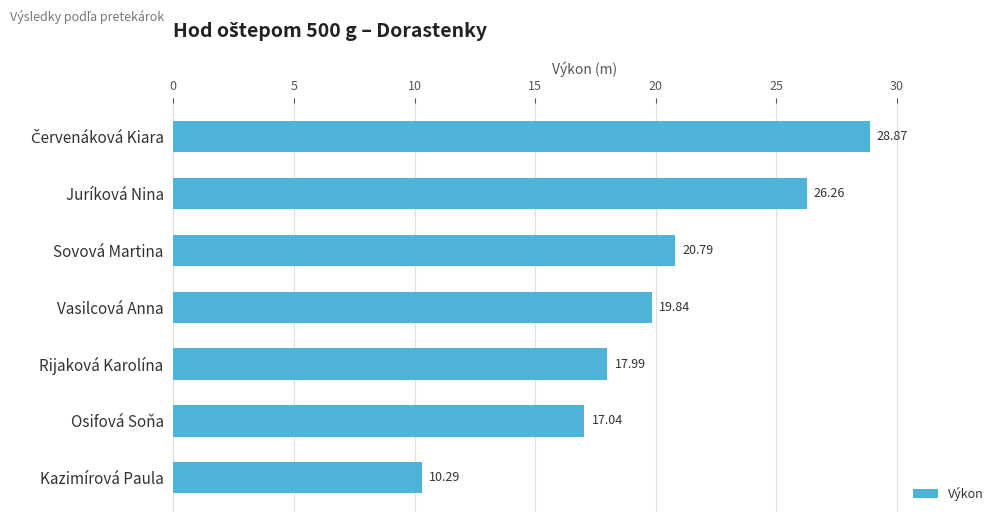

Approximately how many times larger is the value at Kazimírová Paula compared to Rijaková Karolína?

0.6